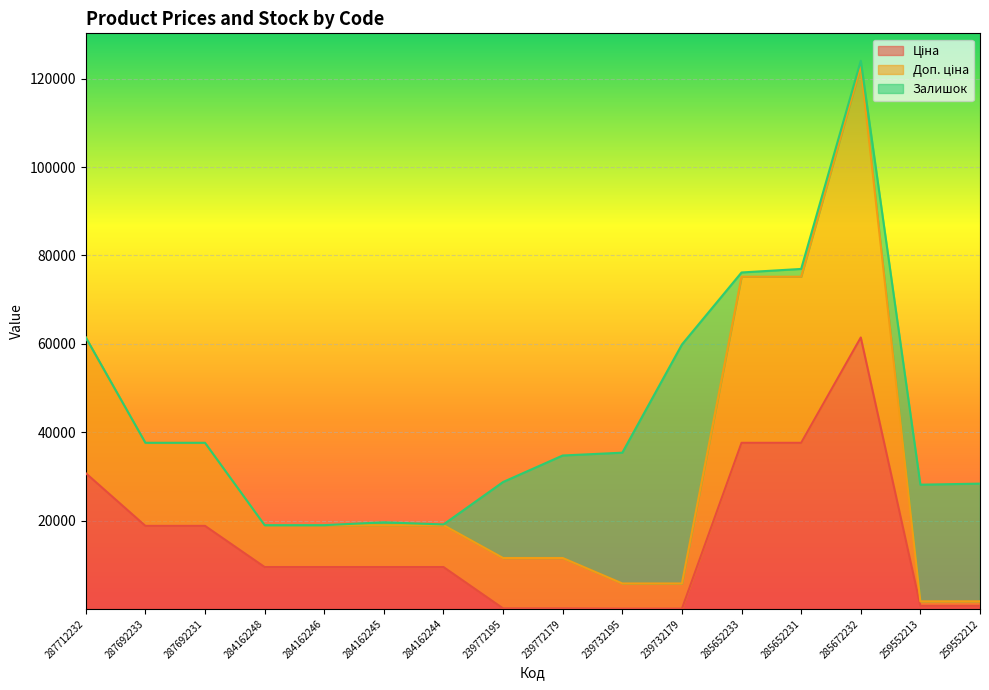

True or false: Ціна has a value of 114.1 at 239772179.

True